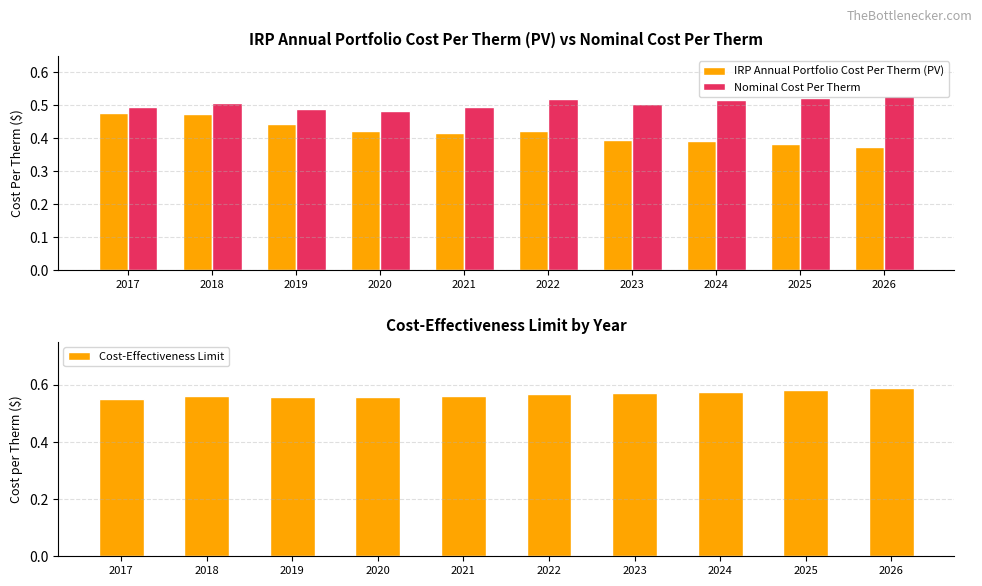

What is the approximate value of Nominal Cost Per Therm at 2019?

0.5